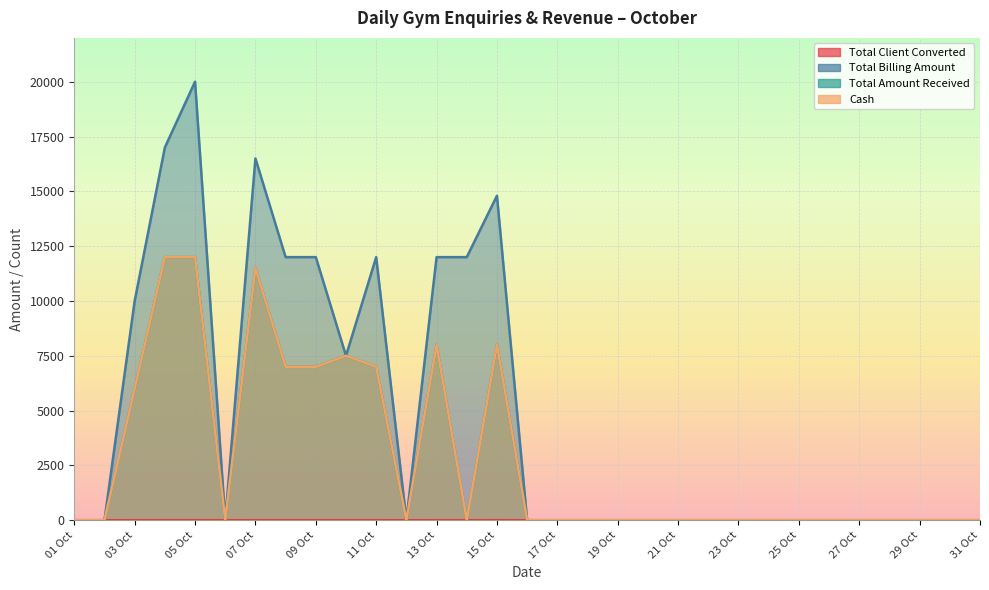

Is the value of Total Amount Received at 30 Oct greater than the value of Total Client Converted at 21 Oct?

No